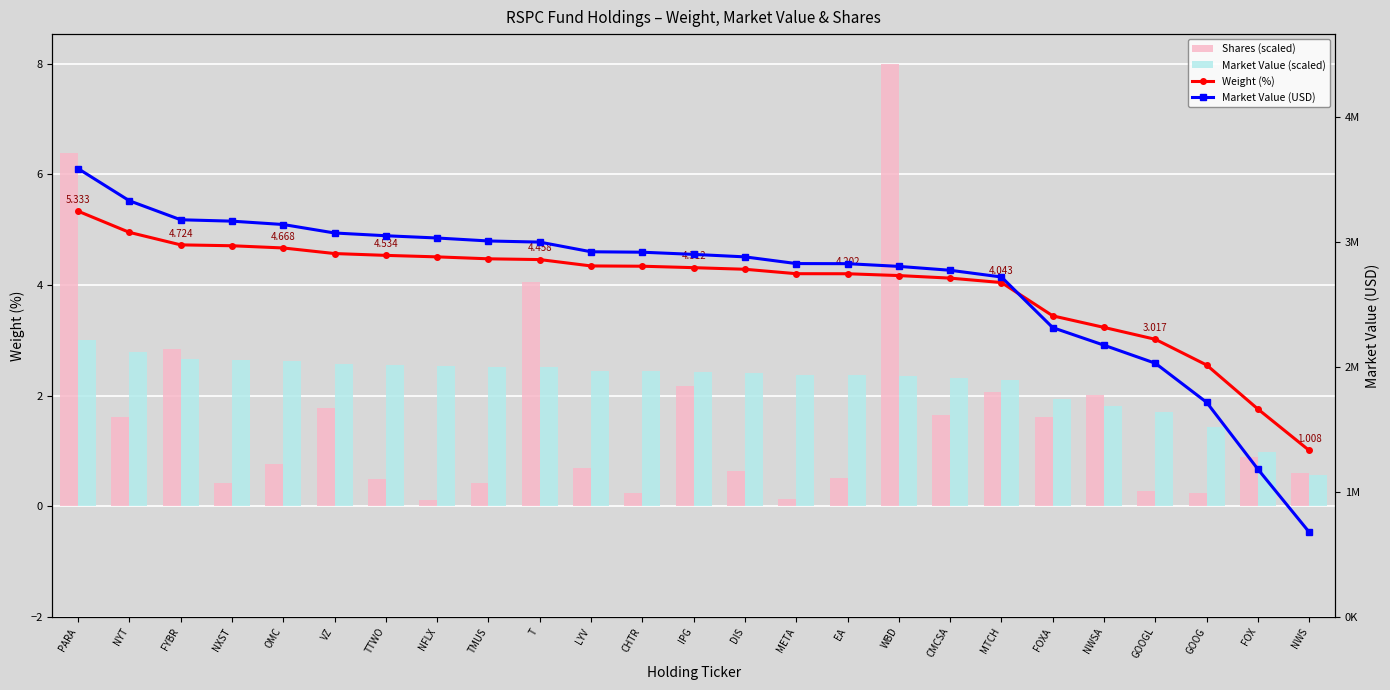

What is the difference between the maximum and minimum values in the Market Value (scaled) series?

2.4